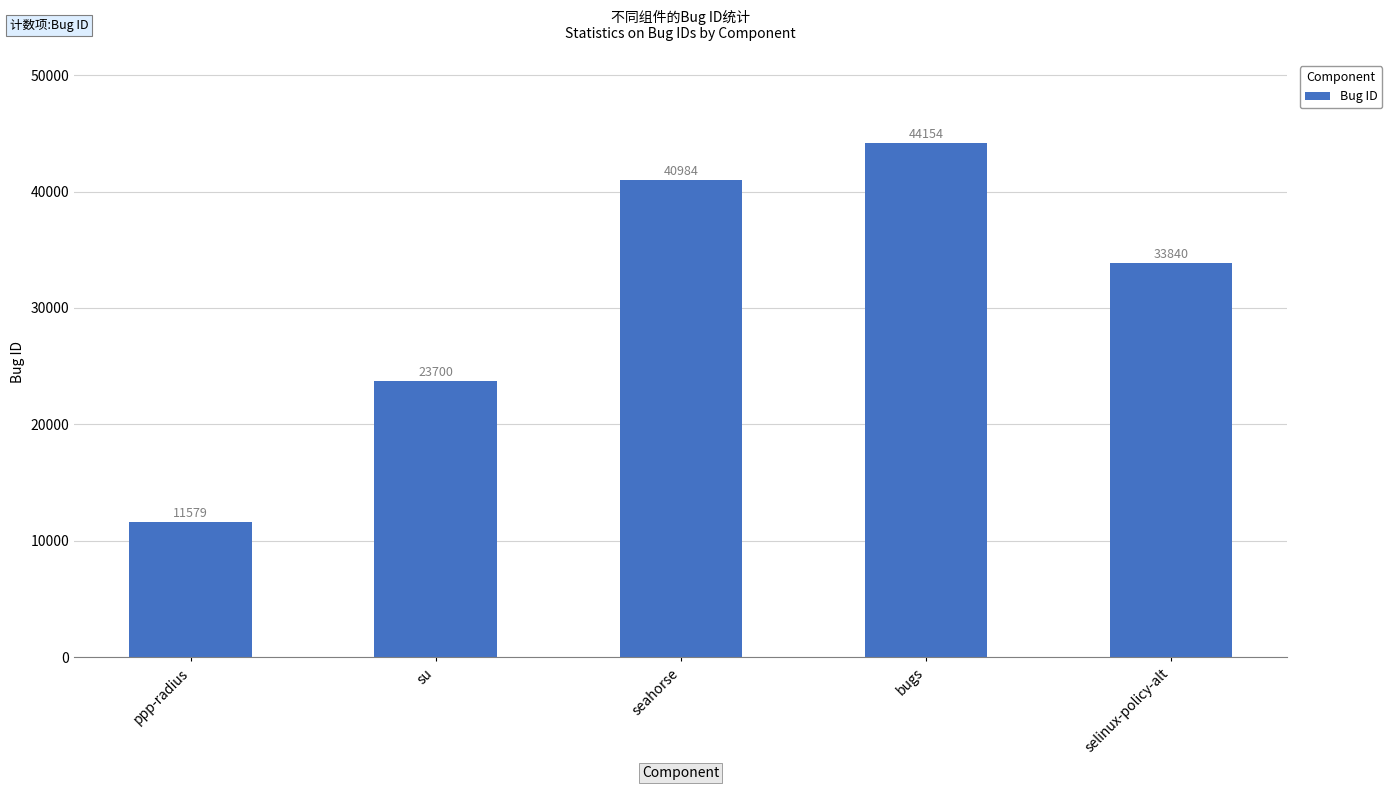

Which label corresponds to the smallest value in the chart?

ppp-radius